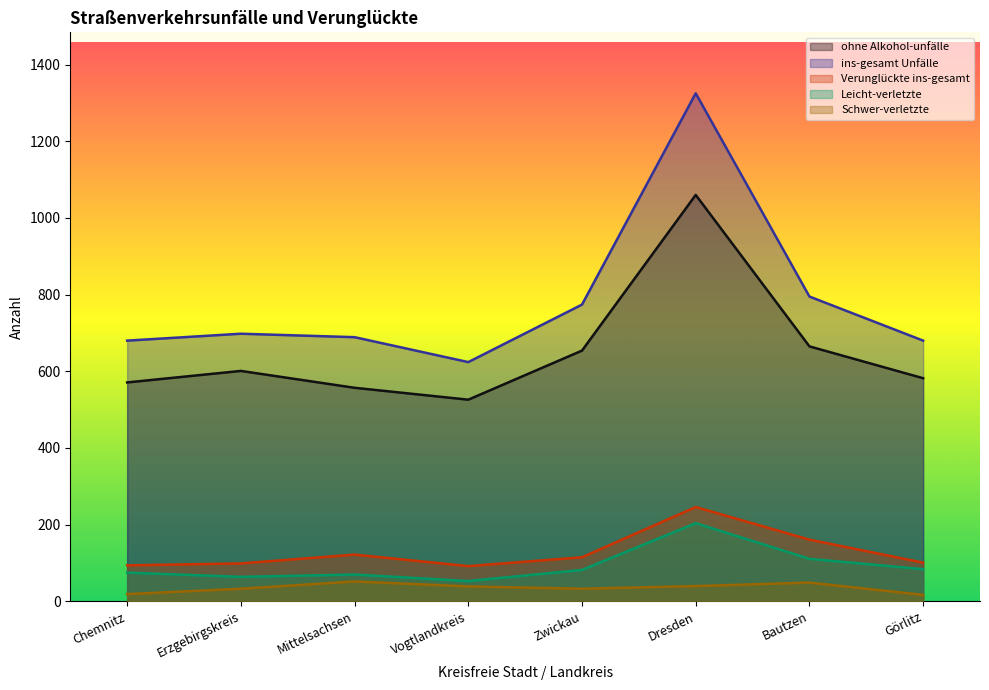

What position from the left is Chemnitz?

1